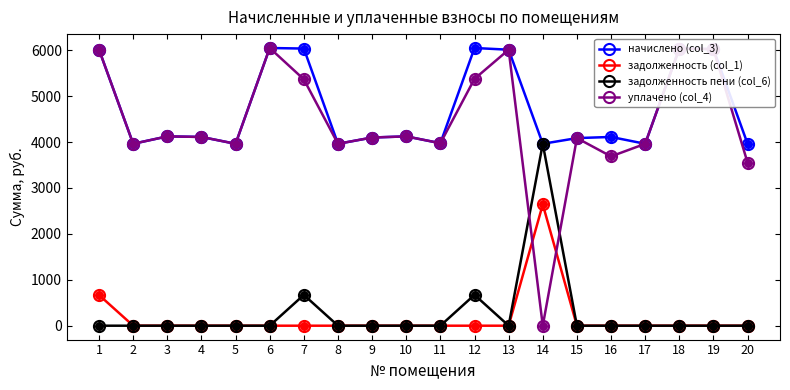

How many lines are shown in the chart?

4